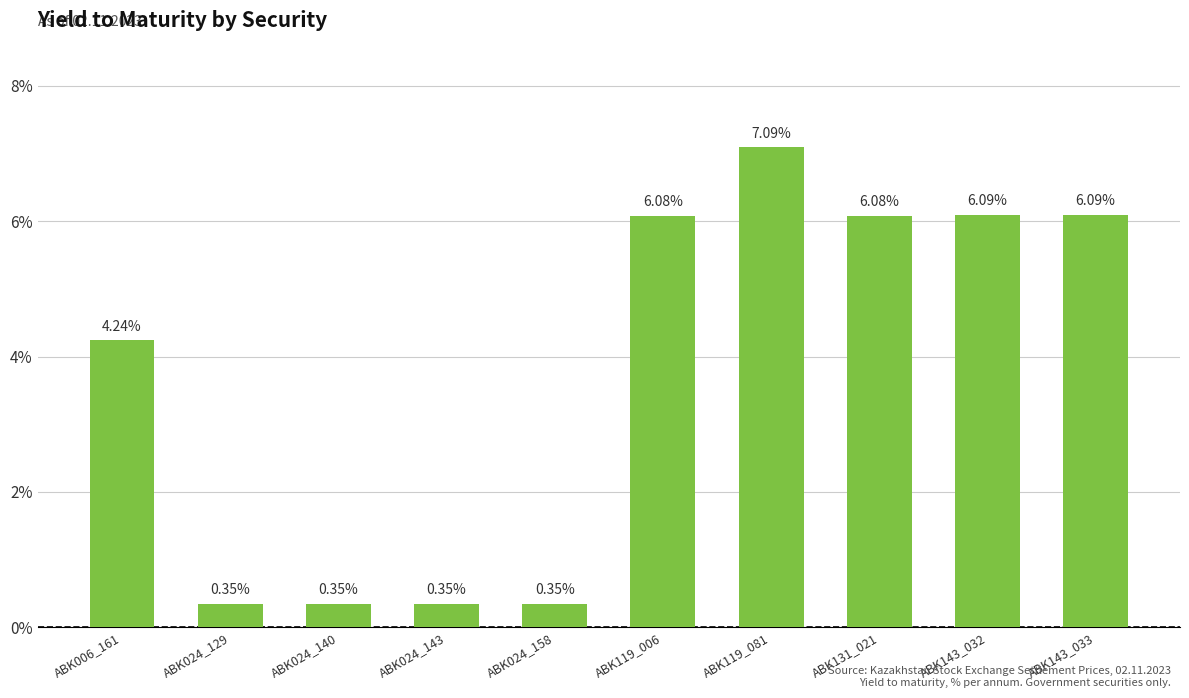

What is the difference between the second highest and second lowest values?

5.7